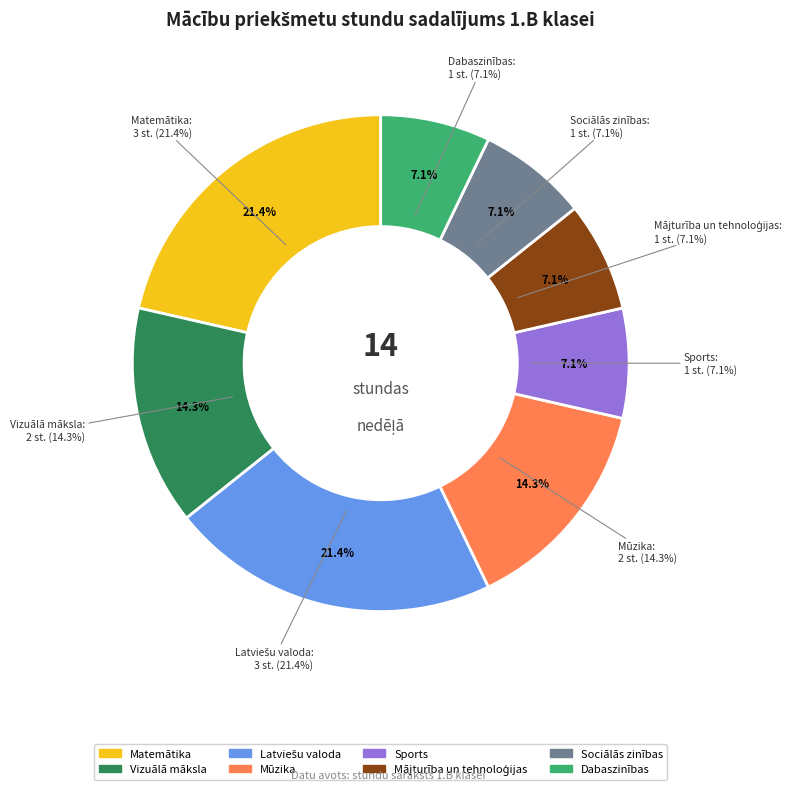

What percentage is the Latviešu valoda slice, to the nearest percent?

21%